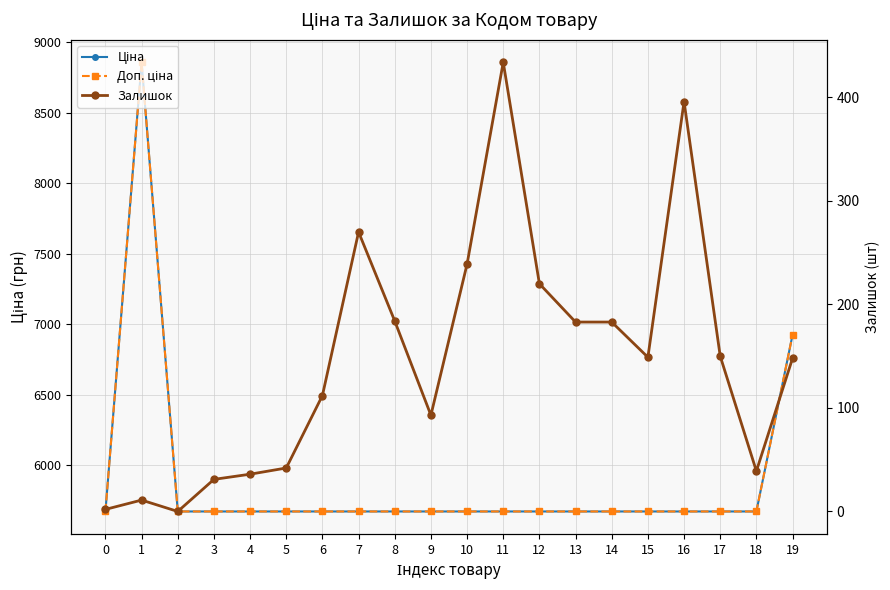

Which has a higher value, 14 or 18?

14